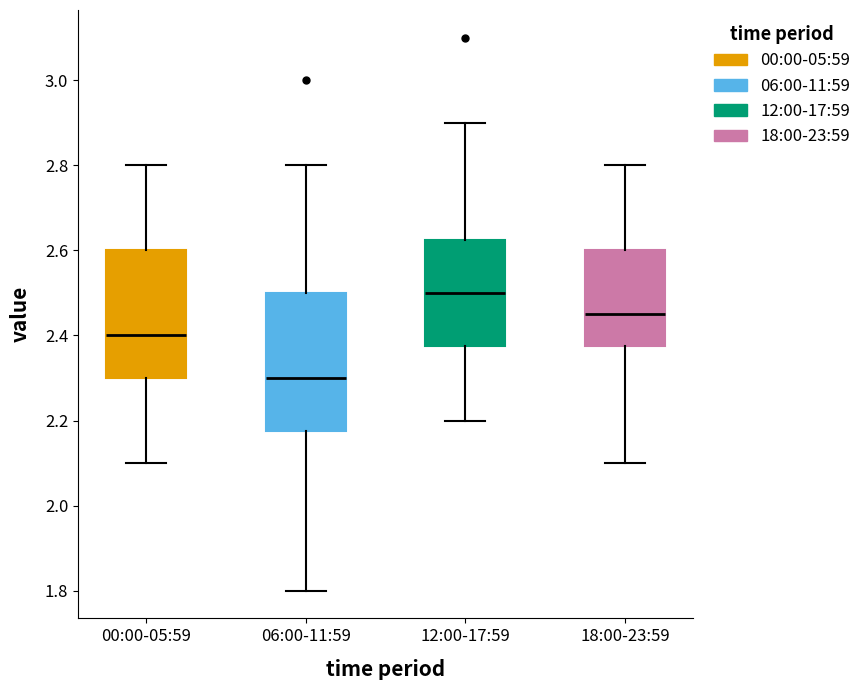

Reading left to right, read every box against the y-axis: the position of its median line, the range the box covers, and the ends of its whiskers. The values are not printed on the chart, so give them approximately, as read against the axis.

00:00-05:59: median 2.40, box 2.30 to 2.60, whiskers 2.10 to 2.80
06:00-11:59: median 2.30, box 2.18 to 2.50, whiskers 1.80 to 2.80
12:00-17:59: median 2.50, box 2.38 to 2.62, whiskers 2.20 to 2.90
18:00-23:59: median 2.46, box 2.38 to 2.60, whiskers 2.10 to 2.80